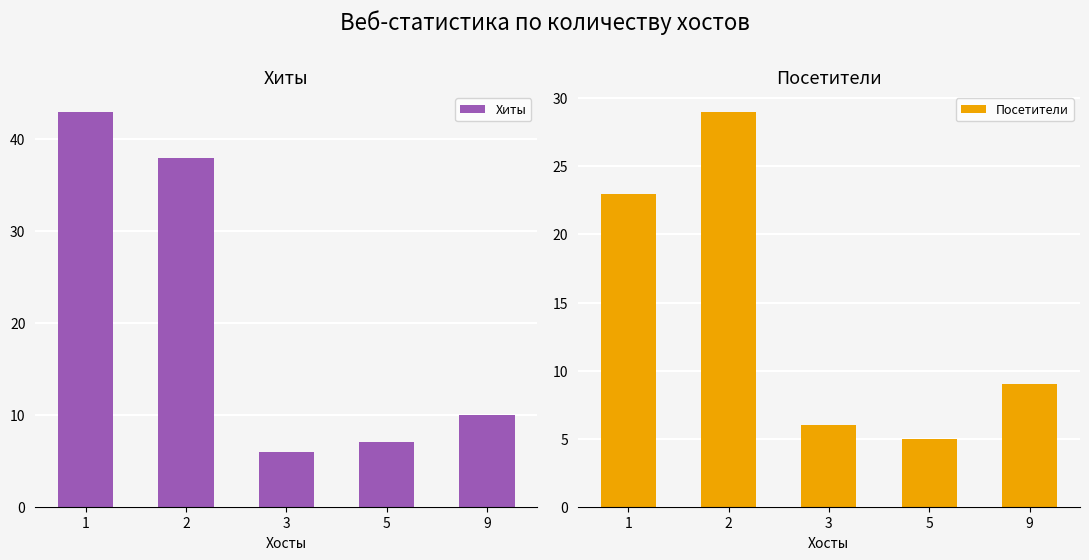

Which series has the largest total across all categories?

Хиты